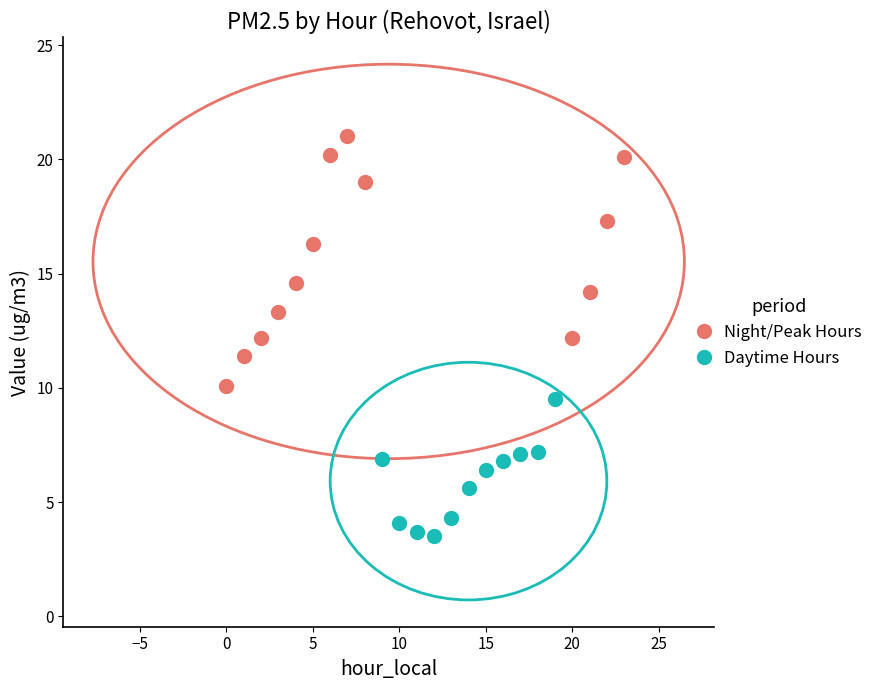

Which series reaches the minimum Y coordinate?

Daytime Hours